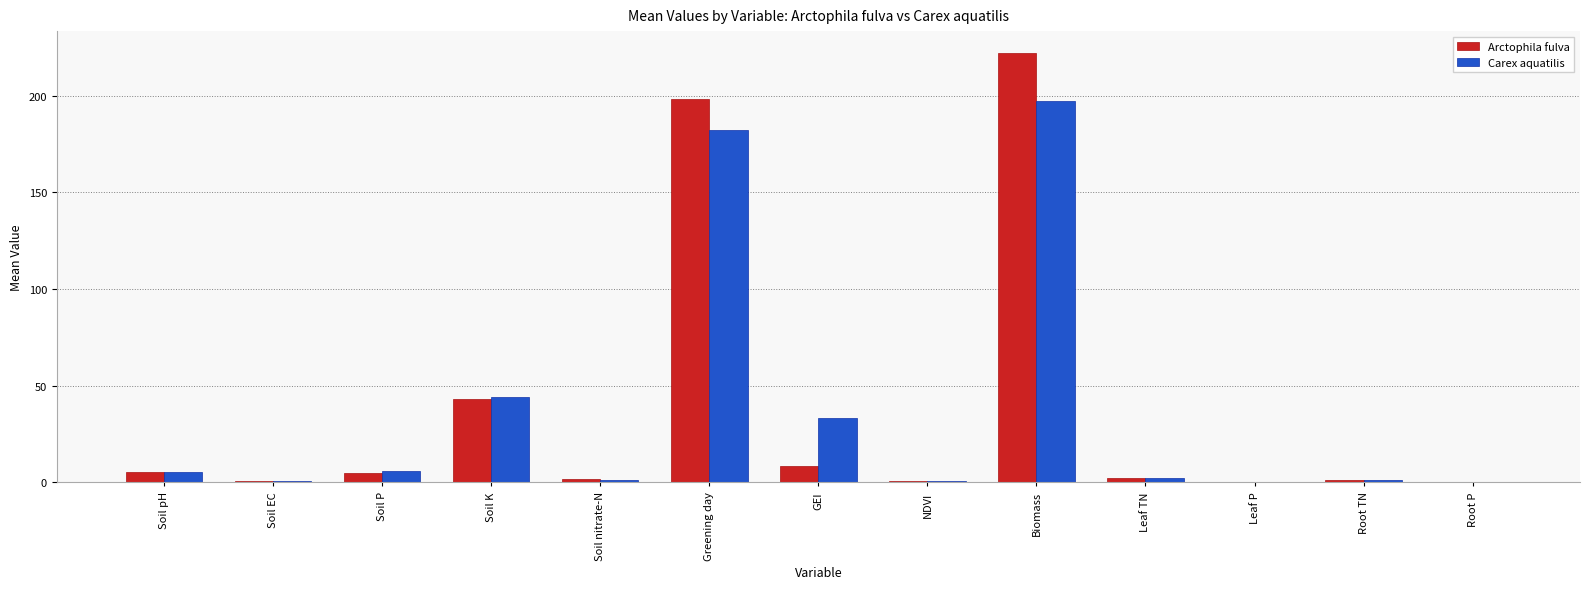

What are all the series names shown in the legend?

Arctophila fulva, Carex aquatilis